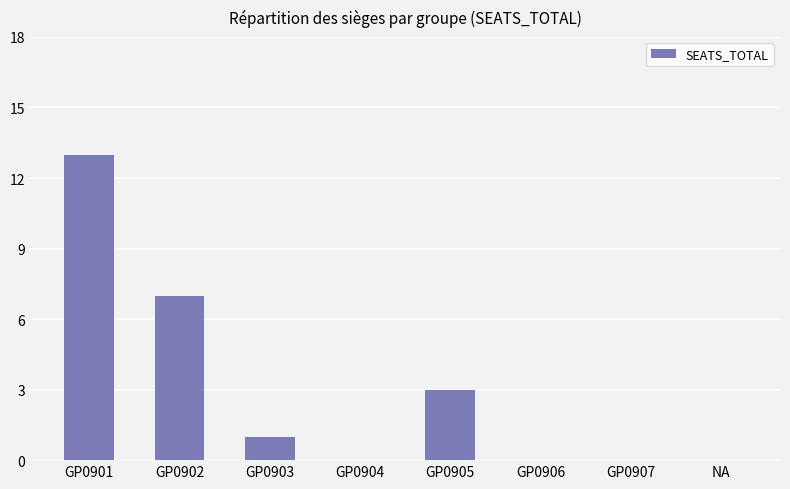

Is it true that the value at GP0901 is 13?

True